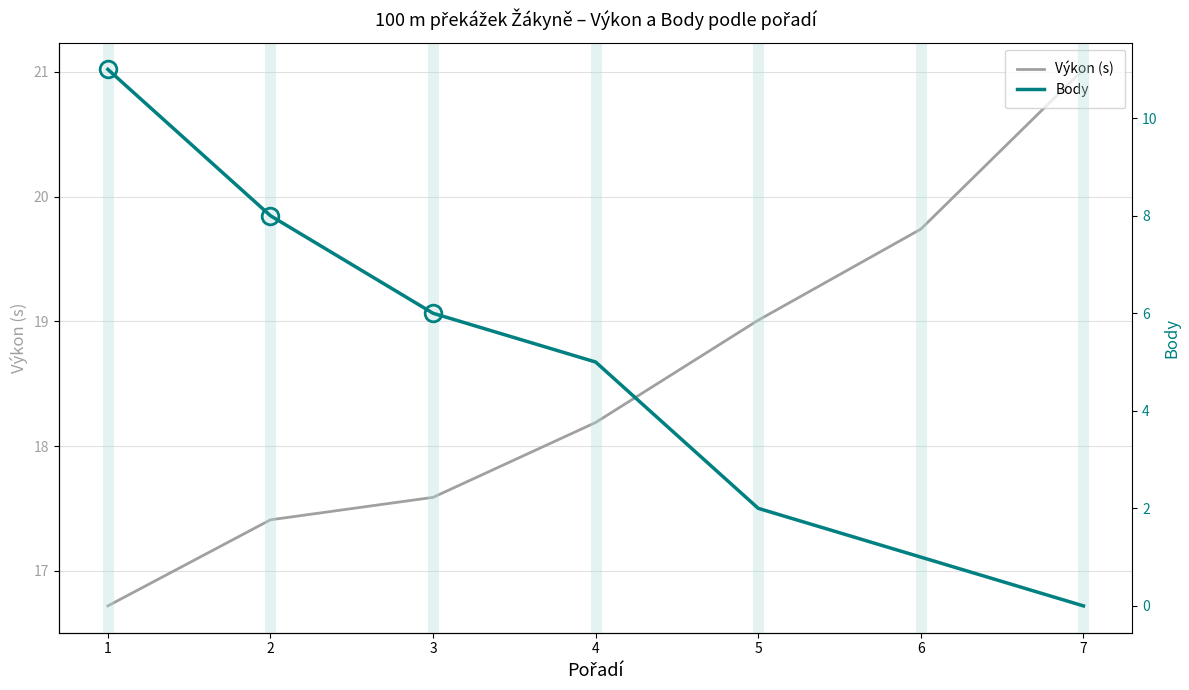

True or false: Body and Výkon (s) intersect in this chart.

False